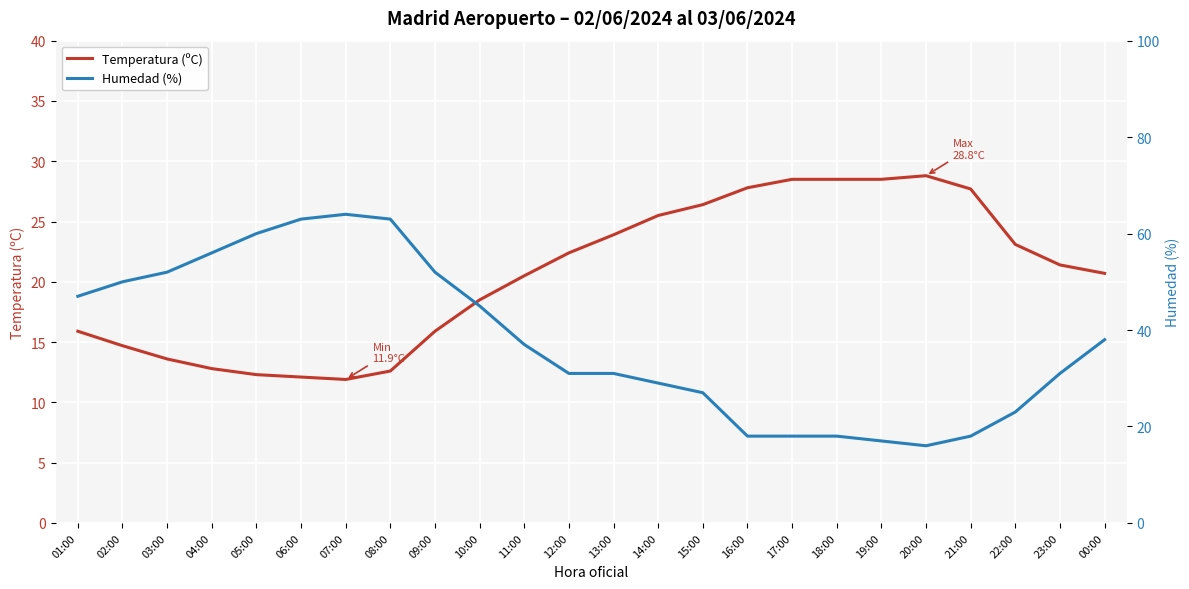

How many lines are shown in the chart?

2